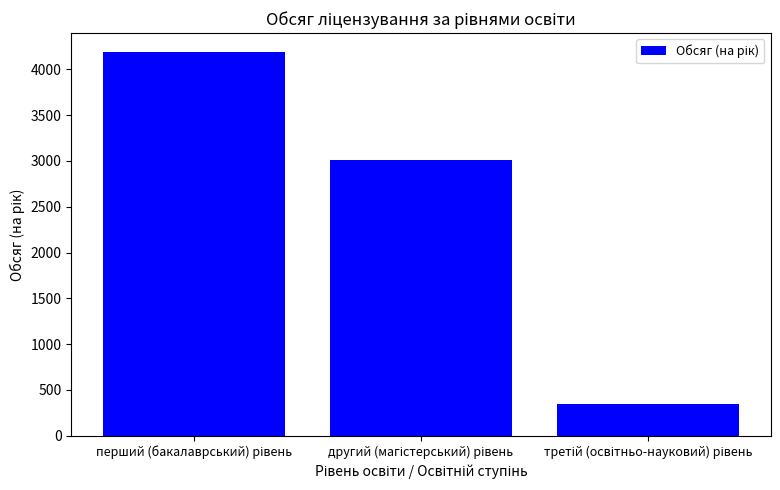

Does the chart contain any negative values?

No